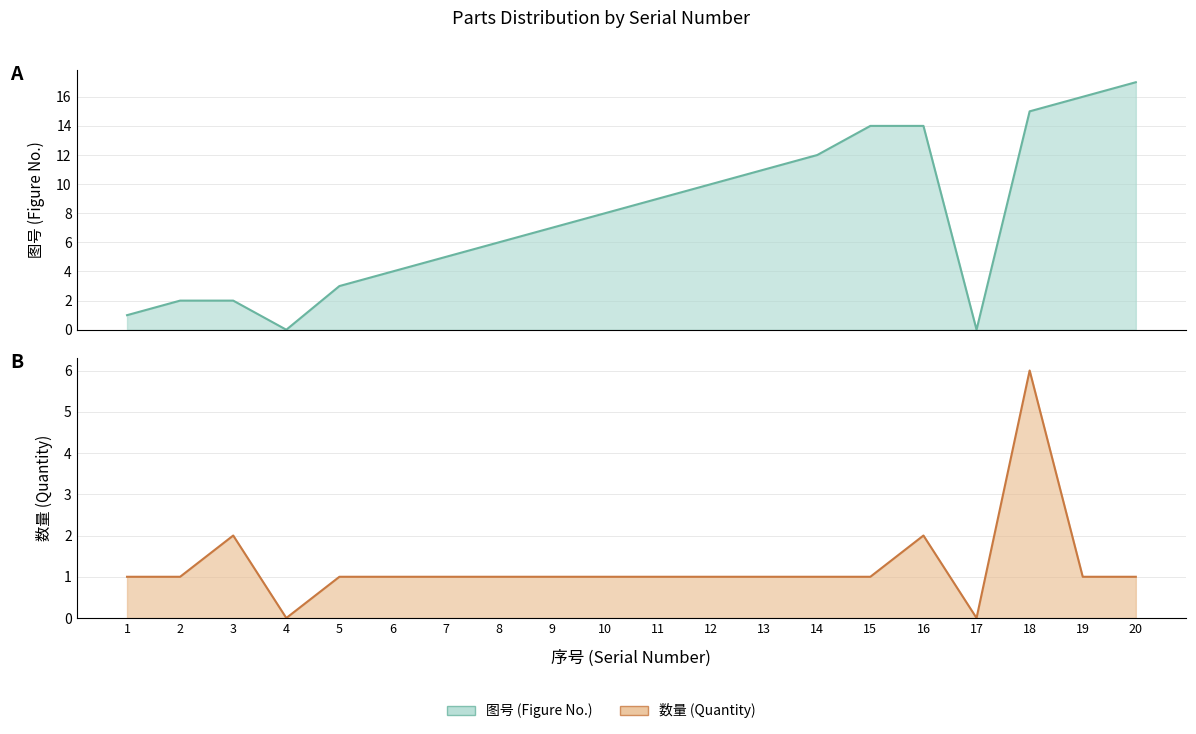

List the series in order of their peak value, highest first.

图号, 数量